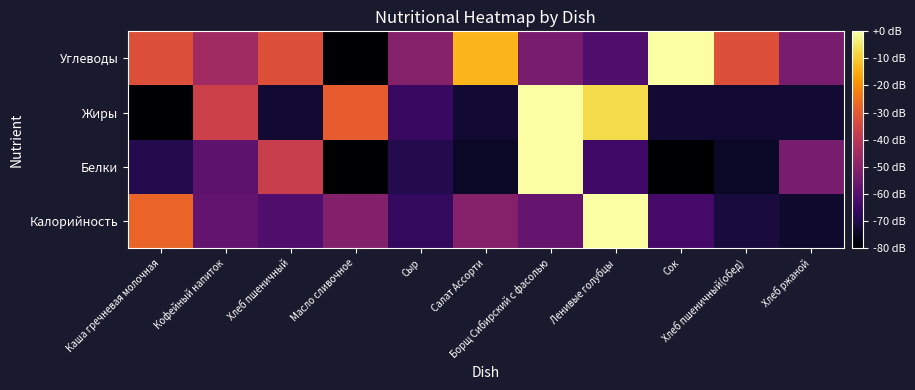

Reading right to left, transcribe all the data shown in this chart.

Калорийность: Хлеб ржаной=-73.6	Хлеб пшеничный(обед)=-71.5	Сок=-63.2	Ленивые голубцы=0.0	Борщ Сибирский с фасолью=-56.7	Салат Ассорти=-50.9	Сыр=-66.7	Масло сливочное=-51.1	Хлеб пшеничный=-61.5	Кофейный напиток=-57.6	Каша гречневая молочная=-27.6
Белки: Хлеб ржаной=-53.3	Хлеб пшеничный(обед)=-74.7	Сок=-80.0	Ленивые голубцы=-64.0	Борщ Сибирский с фасолью=0.0	Салат Ассорти=-74.7	Сыр=-69.3	Масло сливочное=-80.0	Хлеб пшеничный=-37.3	Кофейный напиток=-58.7	Каша гречневая молочная=-69.3
Жиры: Хлеб ржаной=-72.7	Хлеб пшеничный(обед)=-72.7	Сок=-72.7	Ленивые голубцы=-7.3	Борщ Сибирский с фасолью=0.0	Салат Ассорти=-72.7	Сыр=-65.5	Масло сливочное=-29.1	Хлеб пшеничный=-72.7	Кофейный напиток=-36.4	Каша гречневая молочная=-80.0
Углеводы: Хлеб ржаной=-53.3	Хлеб пшеничный(обед)=-32.0	Сок=0.0	Ленивые голубцы=-61.3	Борщ Сибирский с фасолью=-53.3	Салат Ассорти=-13.3	Сыр=-50.7	Масло сливочное=-80.0	Хлеб пшеничный=-32.0	Кофейный напиток=-45.3	Каша гречневая молочная=-32.0